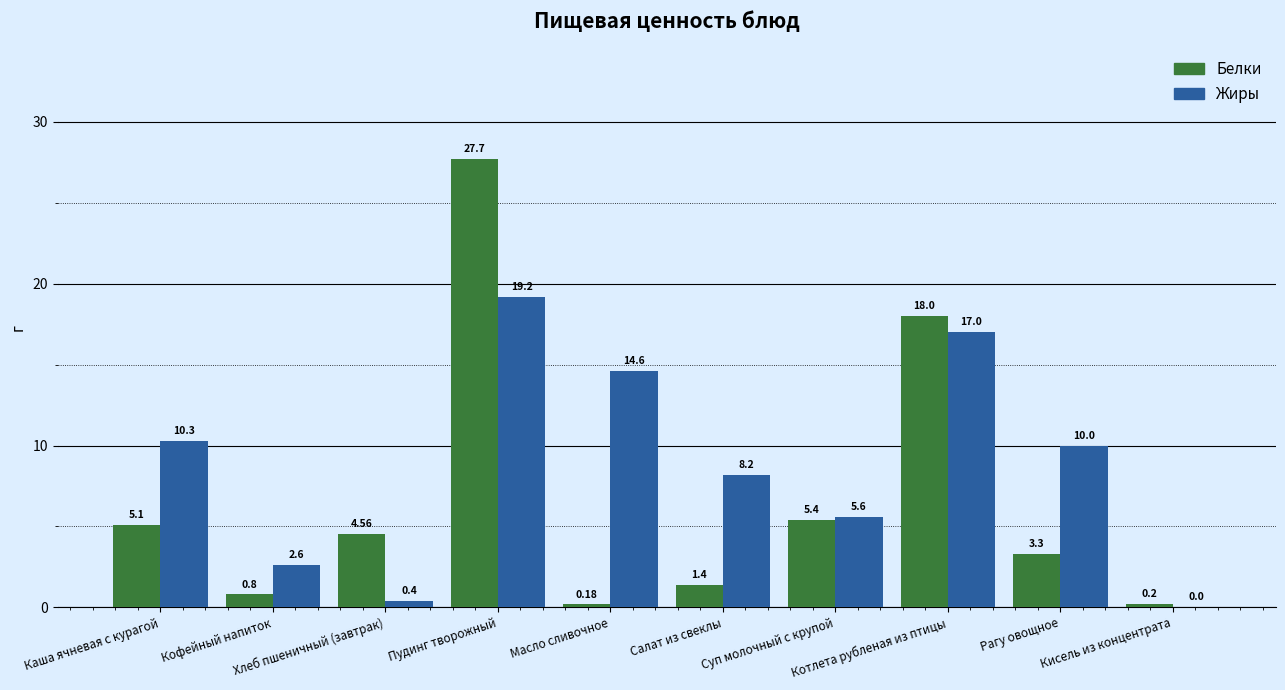

What is the sum of all Жиры values?

87.9